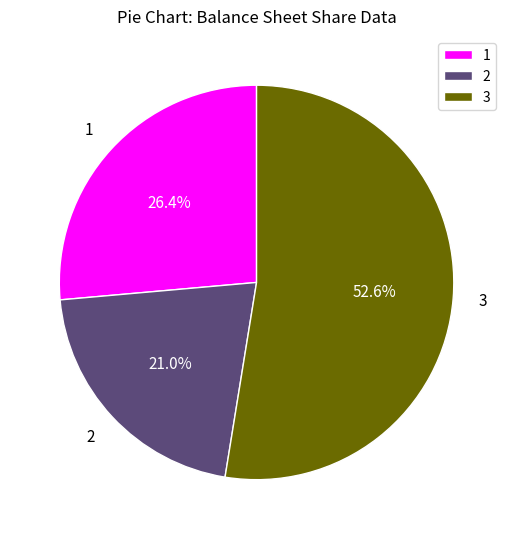

Does any single category account for the majority?

Yes